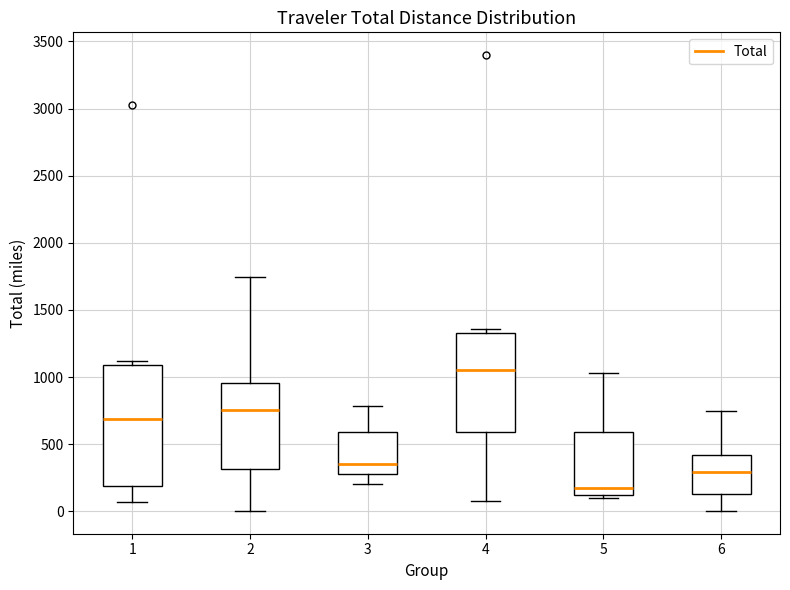

Reading left to right, read every box against the y-axis: the position of its median line, the range the box covers, and the ends of its whiskers. The values are not printed on the chart, so give them approximately, as read against the axis.

1: median 700, box 200 to 1100, whiskers 50 to 1100 (just above the box's upper edge)
2: median 750, box 300 to 950, whiskers 0 to 1750
3: median 350, box 300 to 600, whiskers 200 to 800
4: median 1050, box 600 to 1350, whiskers 100 to 1350 (just above the box's upper edge)
5: median 150 (just above the box's lower edge), box 150 to 600, whiskers 100 to 1050
6: median 300, box 150 to 400, whiskers 0 to 750